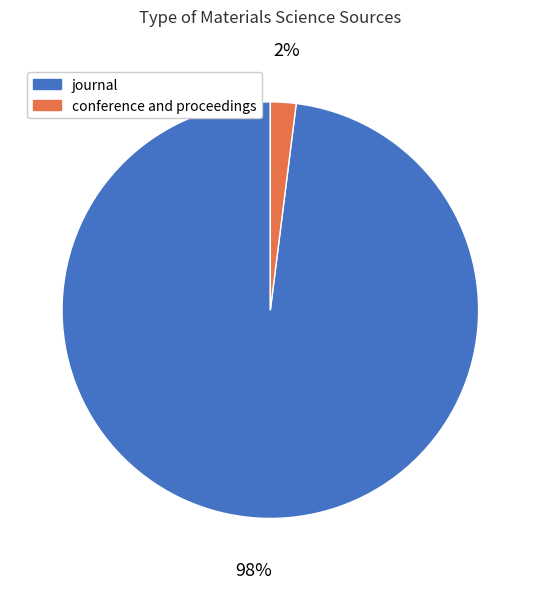

To the nearest percent, what portion does journal represent?

98%